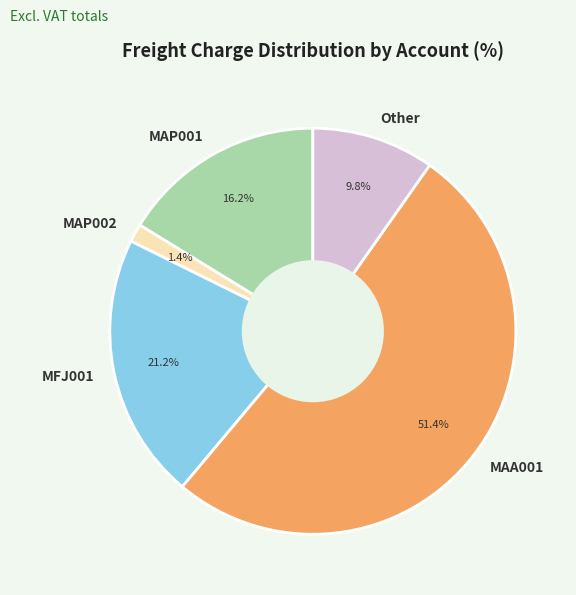

How many slices are in this pie chart?

5